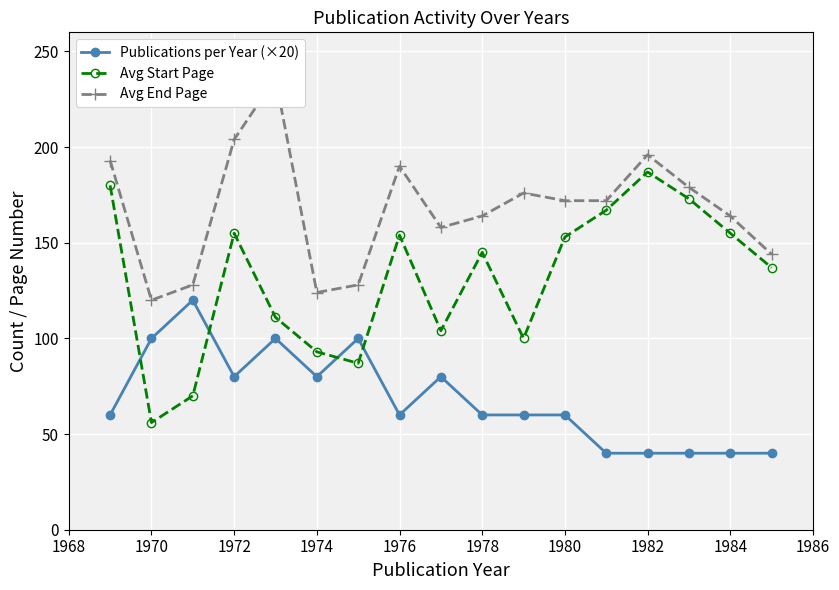

How many interior local valleys does the Publications per Year (×20) series have?

3